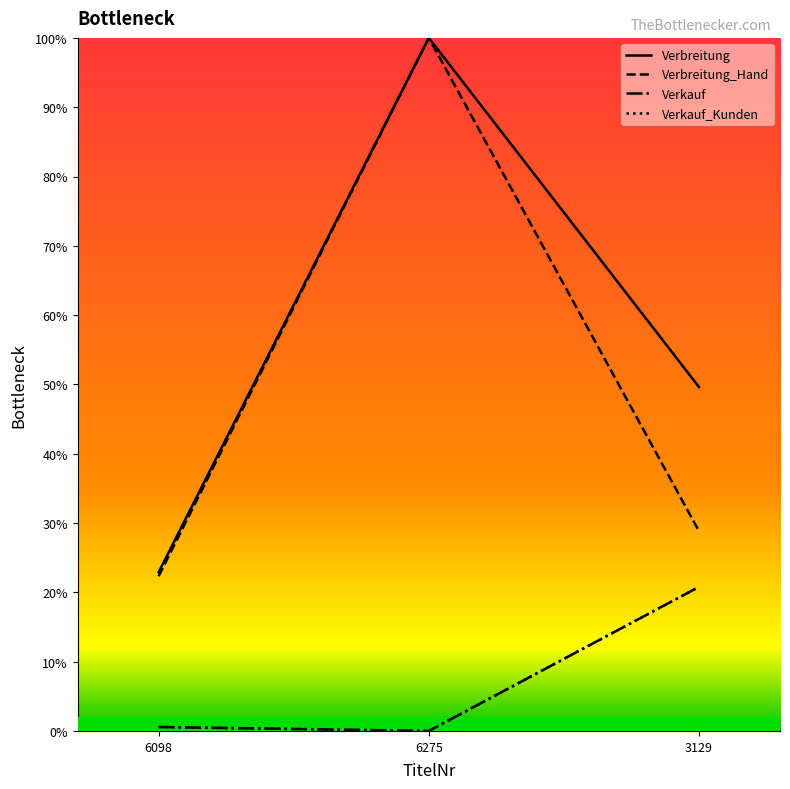

Does the chart display data point markers on the line(s)?

No